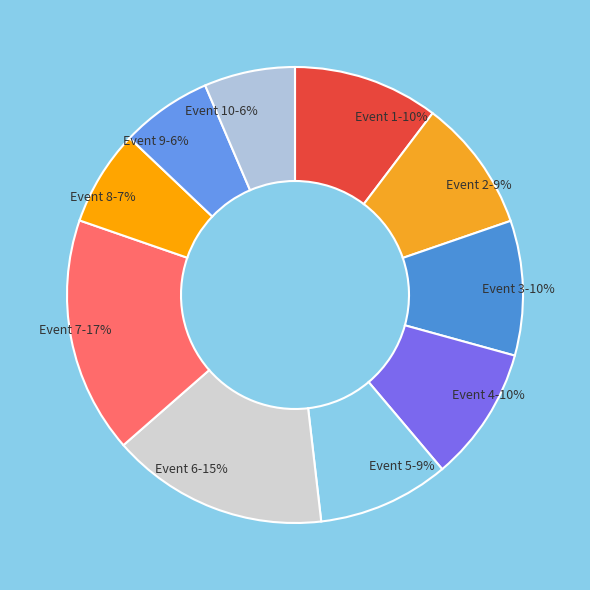

How many segments does this pie chart have?

10